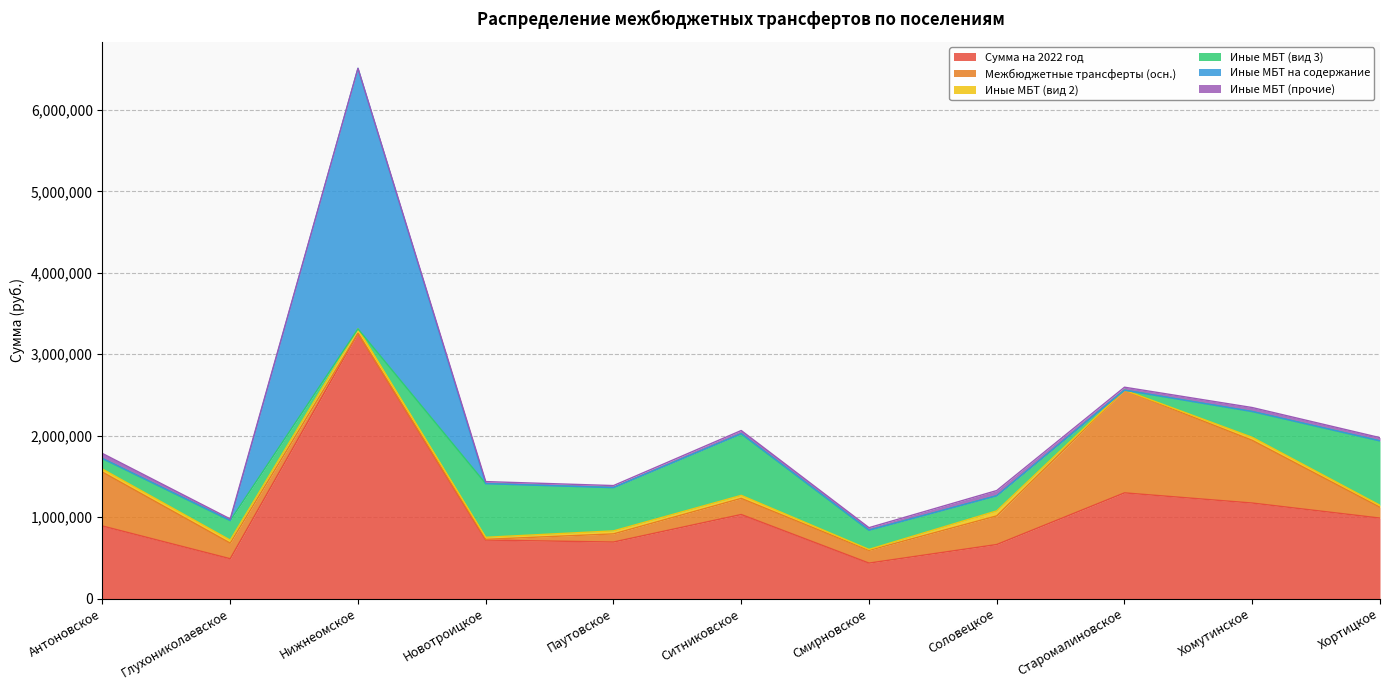

What position from the right is Антоновское?

11